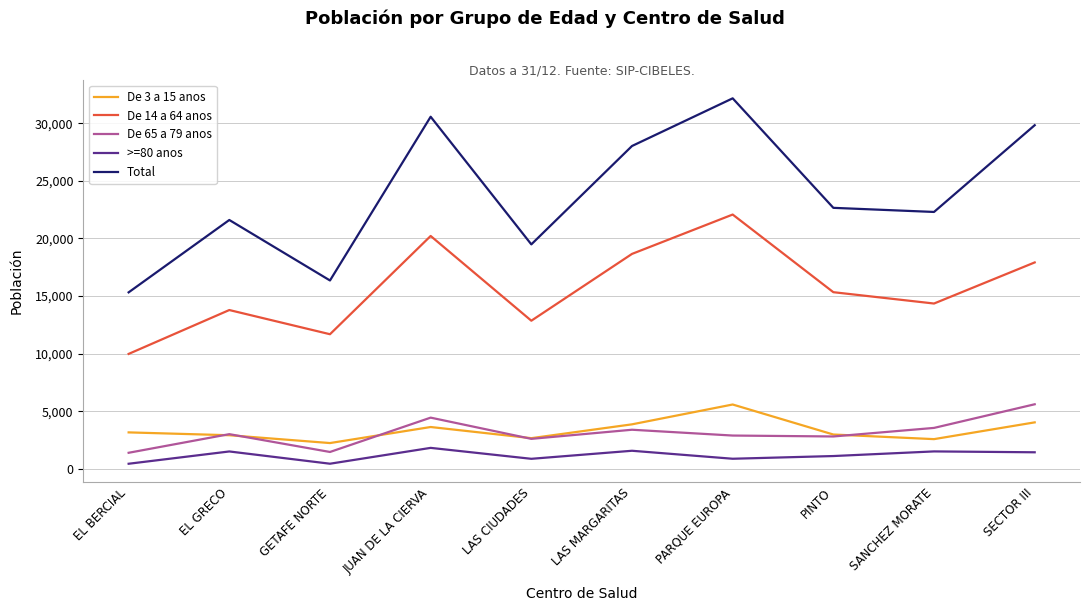

True or false: >=80 anos and Total intersect in this chart.

False